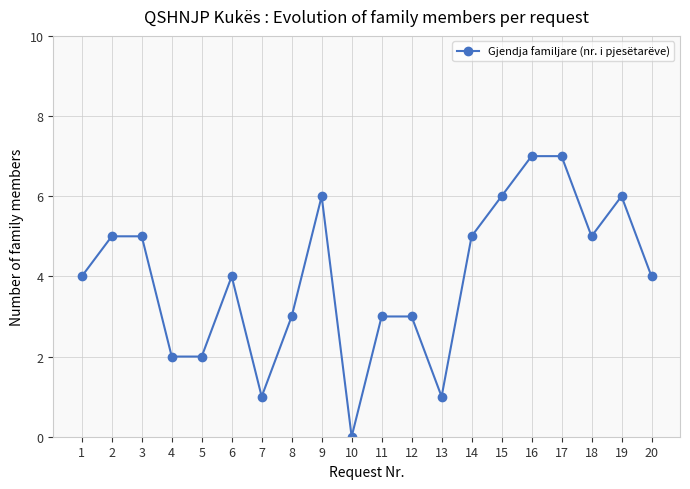

What is the value of the 14th point from the left?

5